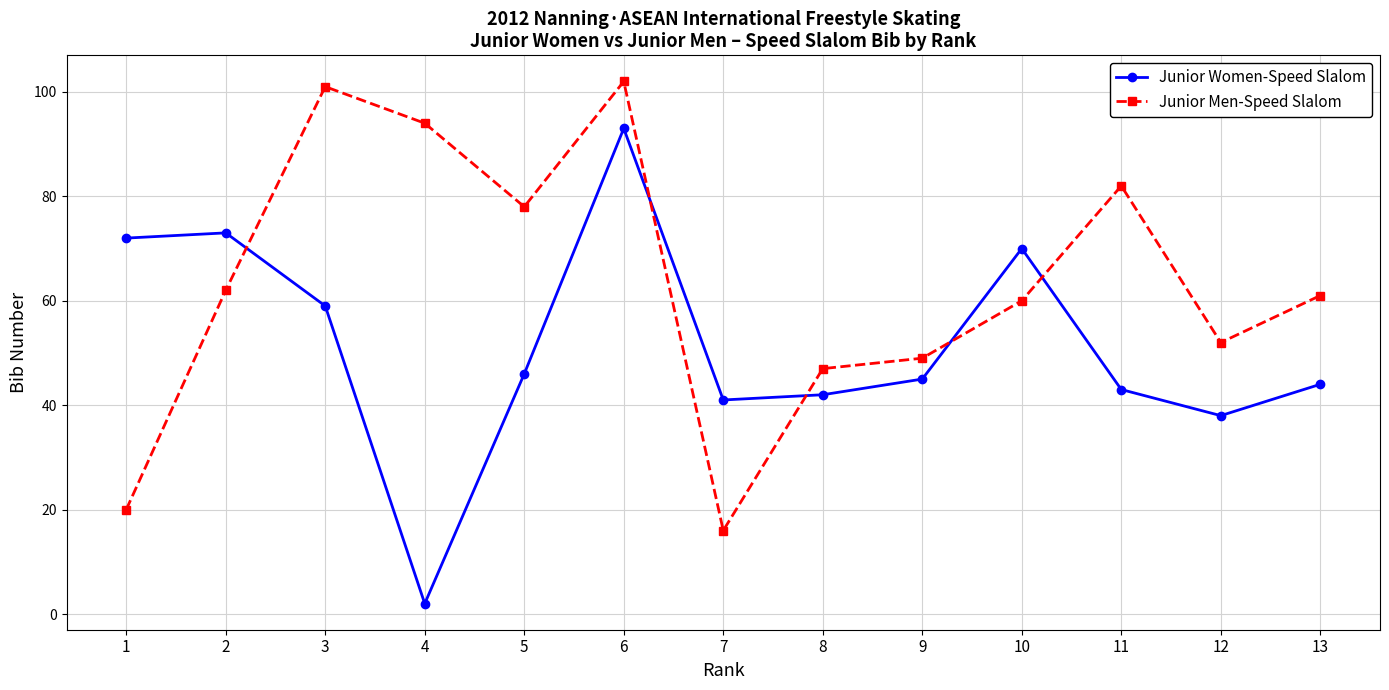

Rank the series by their average value, from highest to lowest.

Junior Men-Speed Slalom, Junior Women-Speed Slalom